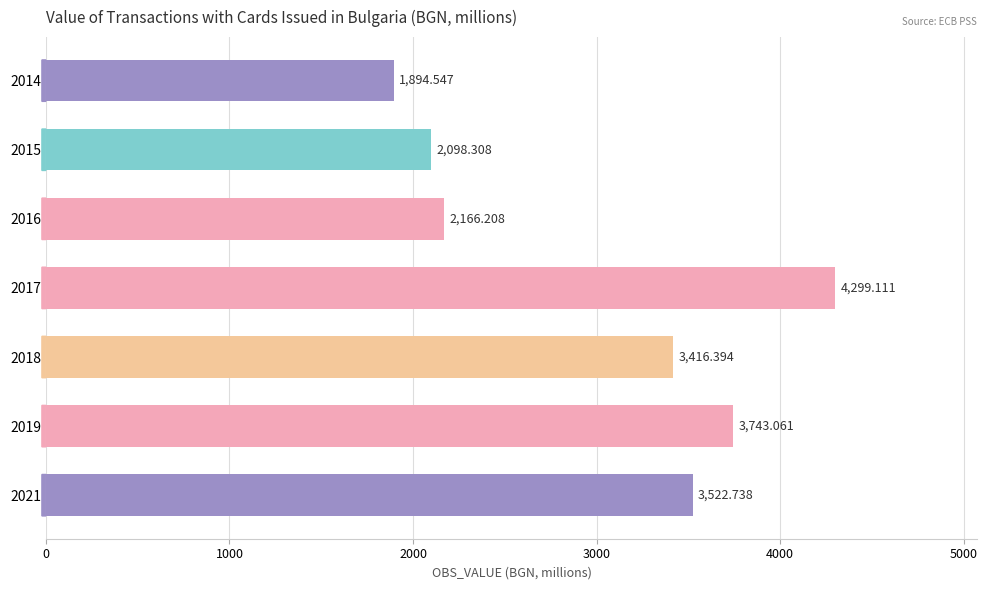

Rank the categories by value from lowest to highest.

2014, 2015, 2016, 2018, 2021, 2019, 2017